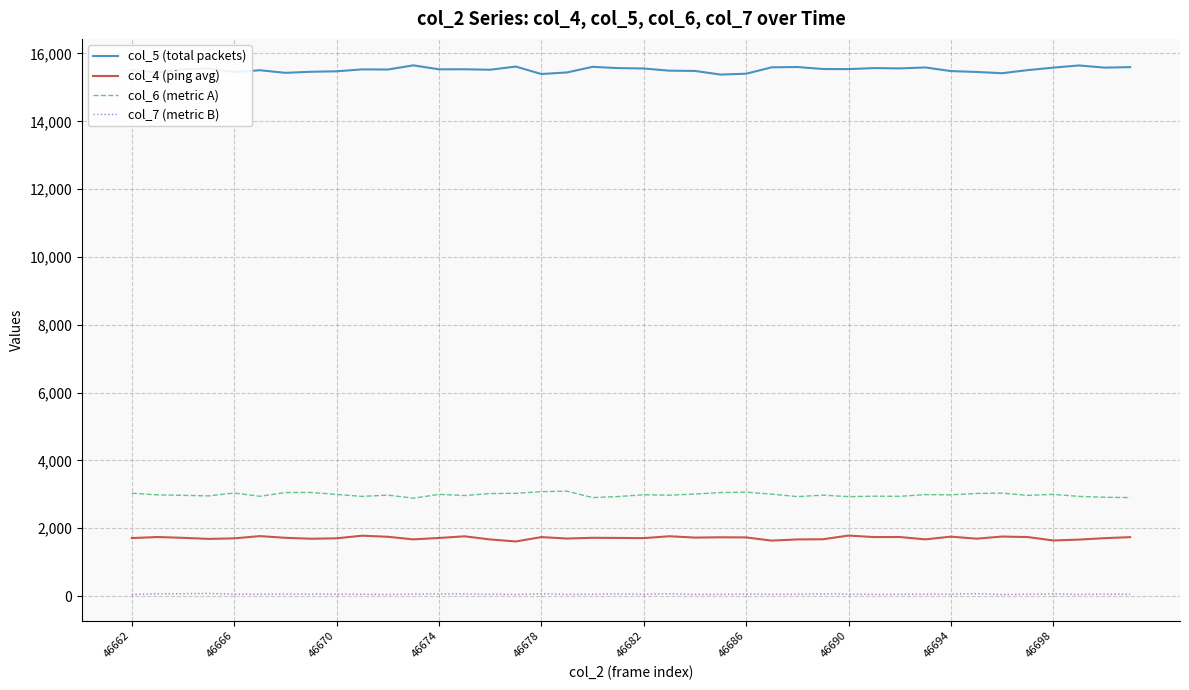

Which series has the largest total across all categories?

col_5 (total packets)